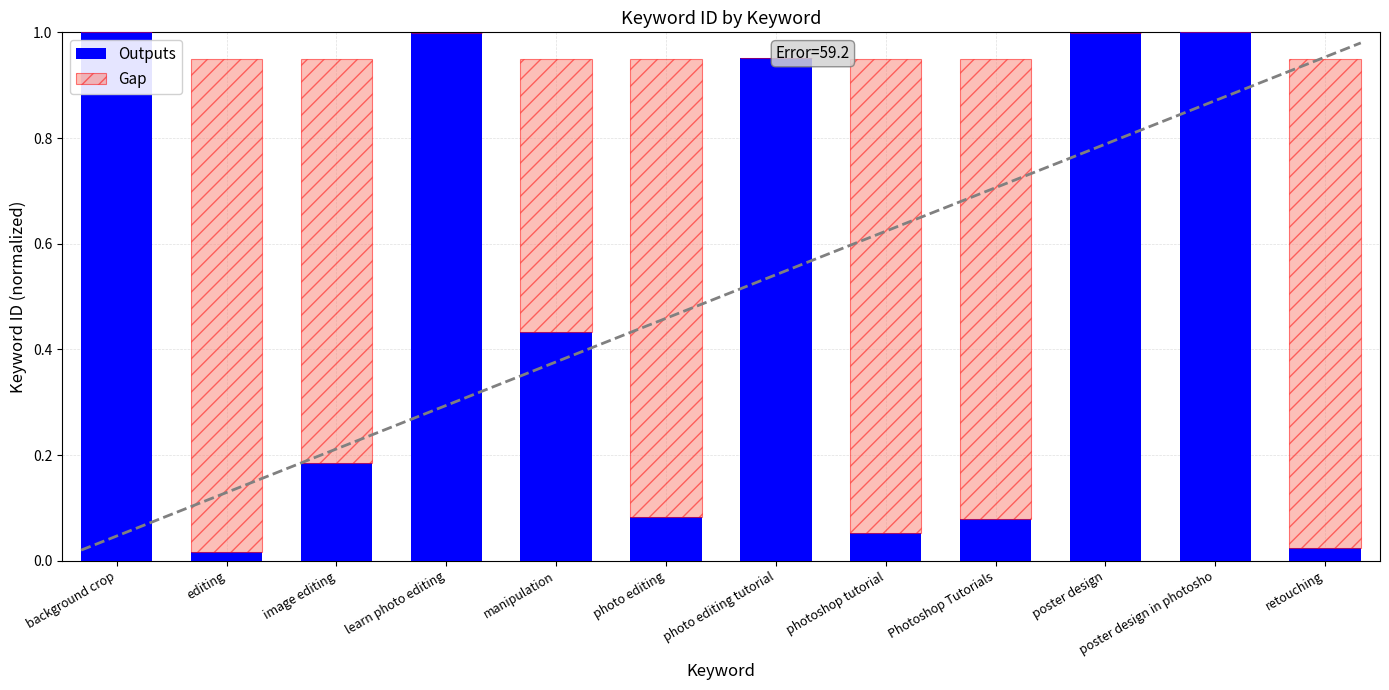

Is it true that Outputs equals 1.0 at poster design?

True